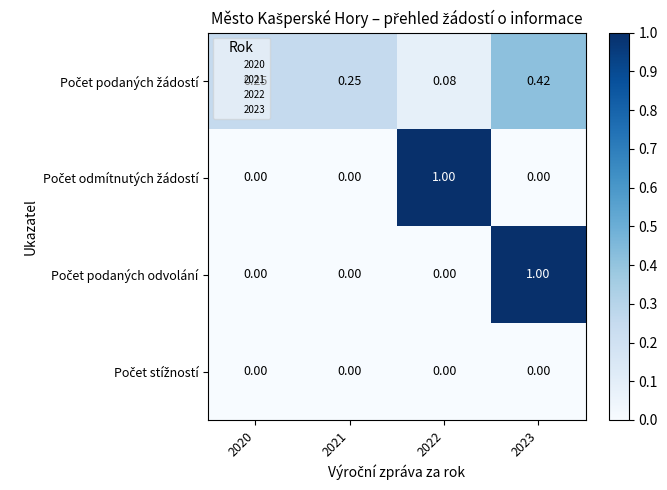

Which series has the largest total across all categories?

Počet podaných žádostí